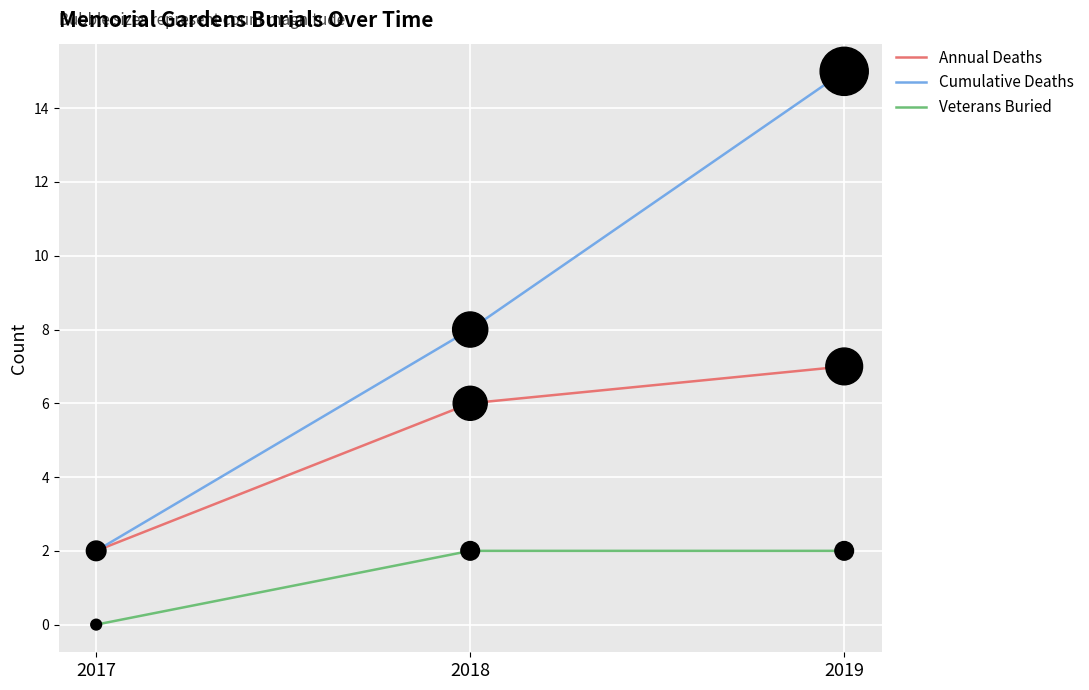

Between 2017 and 2018, which series saw the biggest shift?

Cumulative Deaths